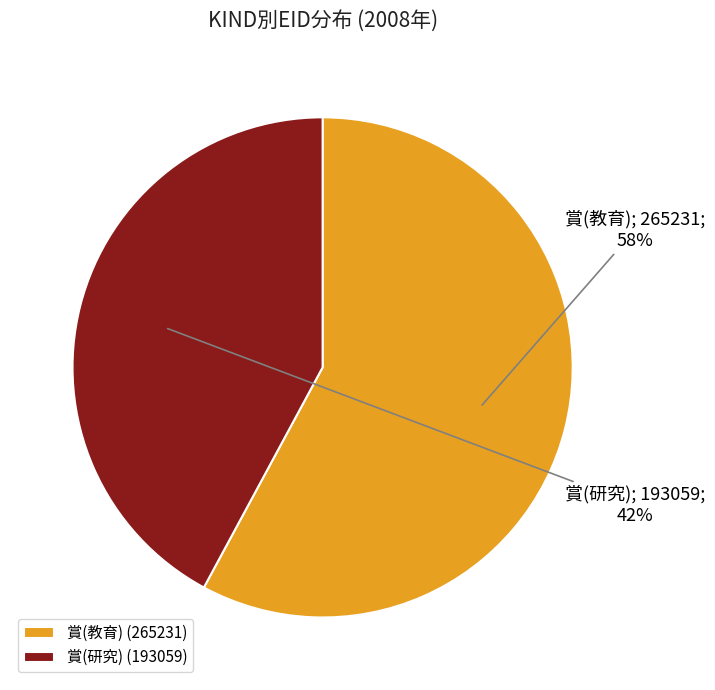

How many slices are in this pie chart?

2